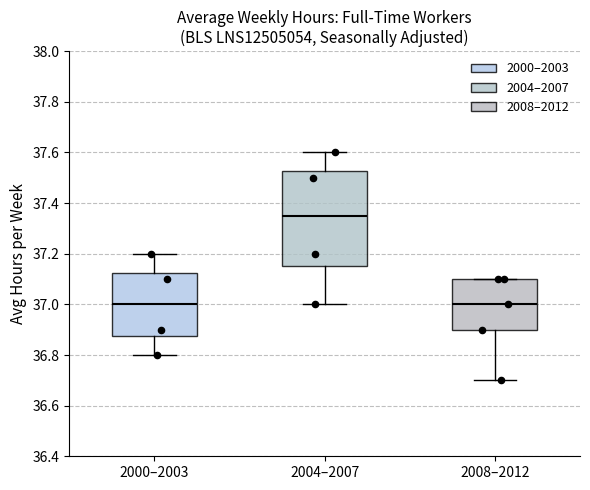

Reading left to right, read every box against the y-axis: the position of its median line, the range the box covers, and the ends of its whiskers. The values are not printed on the chart, so give them approximately, as read against the axis.

2000–2003: median 37.00, box 36.88 to 37.12, whiskers 36.80 to 37.20
2004–2007: median 37.36, box 37.16 to 37.52, whiskers 37.00 to 37.60
2008–2012: median 37.00, box 36.90 to 37.10, whiskers 36.70 to 37.10